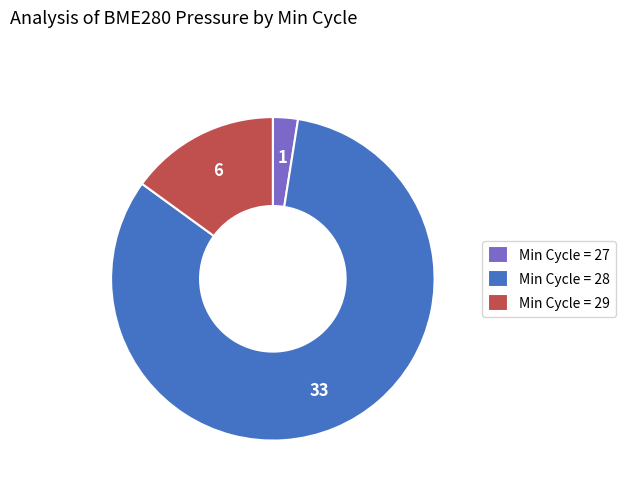

How many slices are in this pie chart?

3